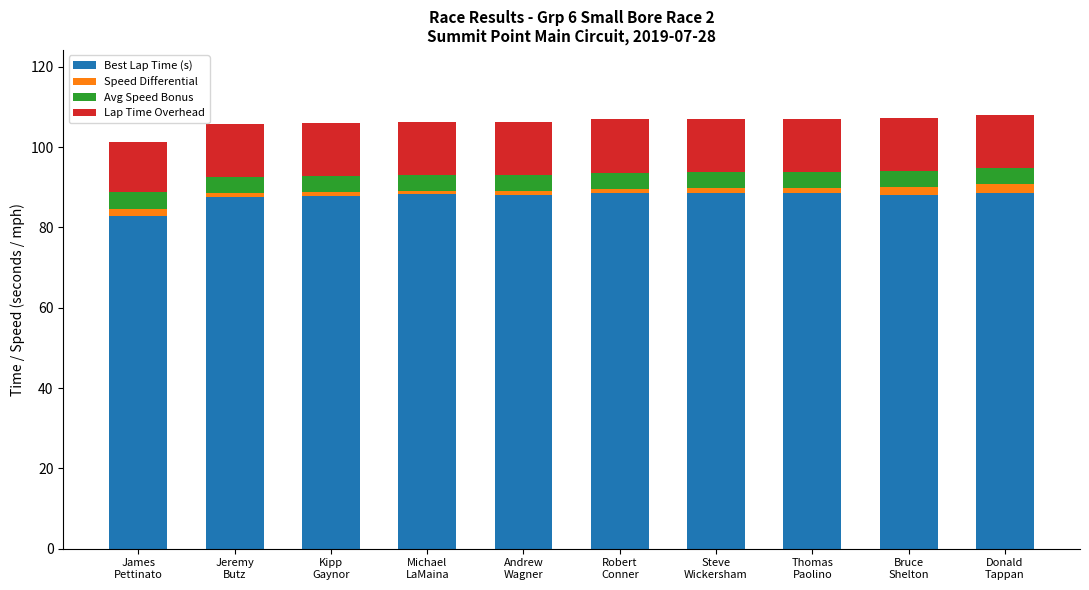

What is the difference between the maximum and minimum values in the Best Lap Time (s) series?

5.8